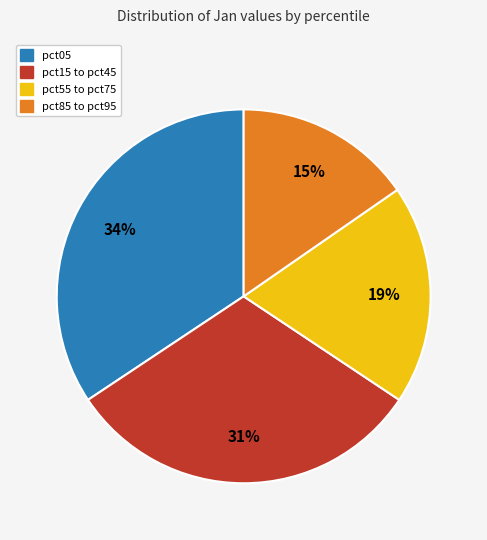

To the nearest percent, what is the difference between the largest and smallest slice percentages?

19%